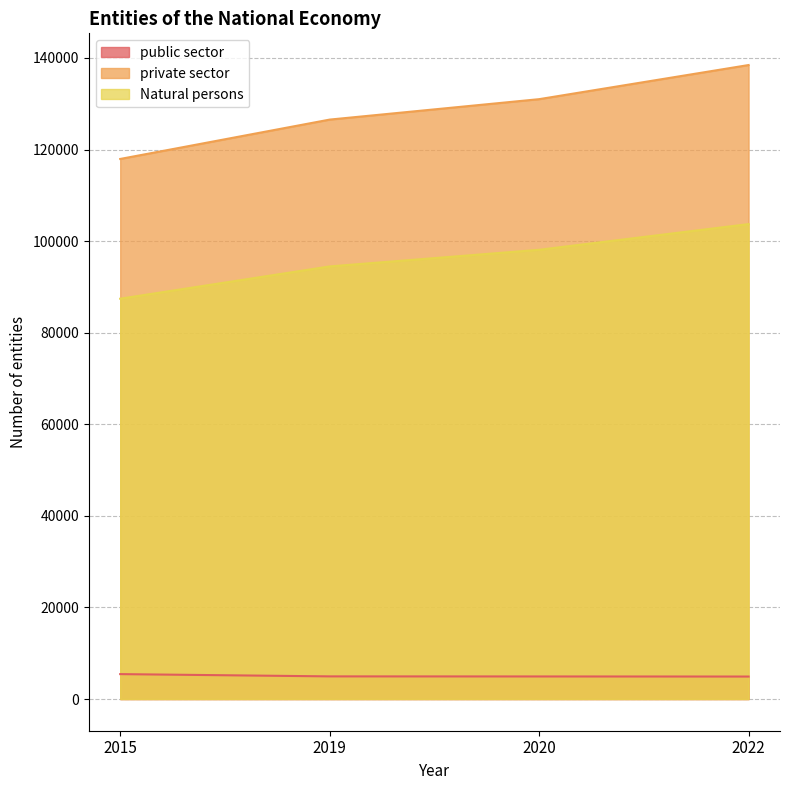

At how many categories does at least one series exceed 114535?

4